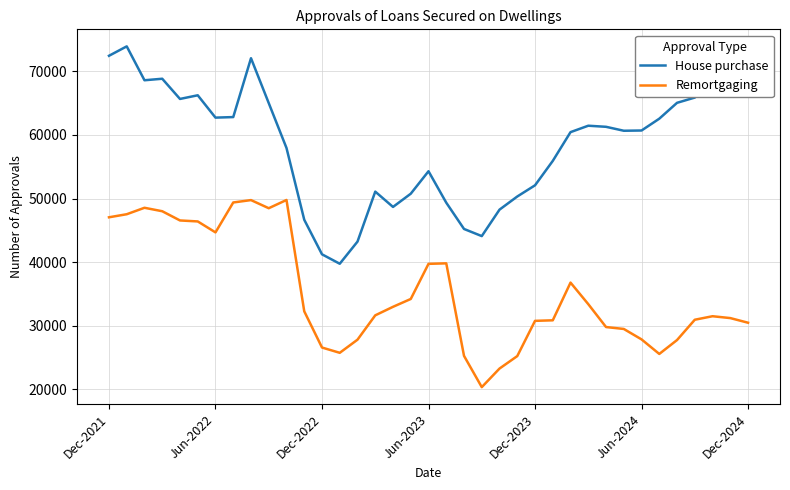

Which series has the largest total across all categories?

House purchase